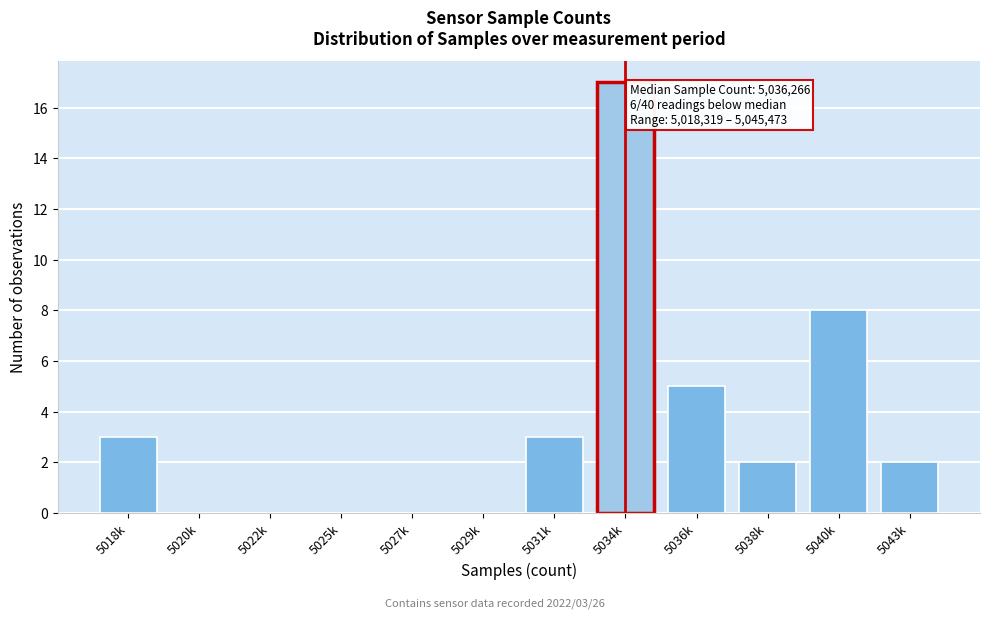

Reading left to right, list all the values displayed in this chart.

5018k=3	5020k=0	5022k=0	5025k=0	5027k=0	5029k=0	5031k=3	5034k=17	5036k=5	5038k=2	5040k=8	5043k=2